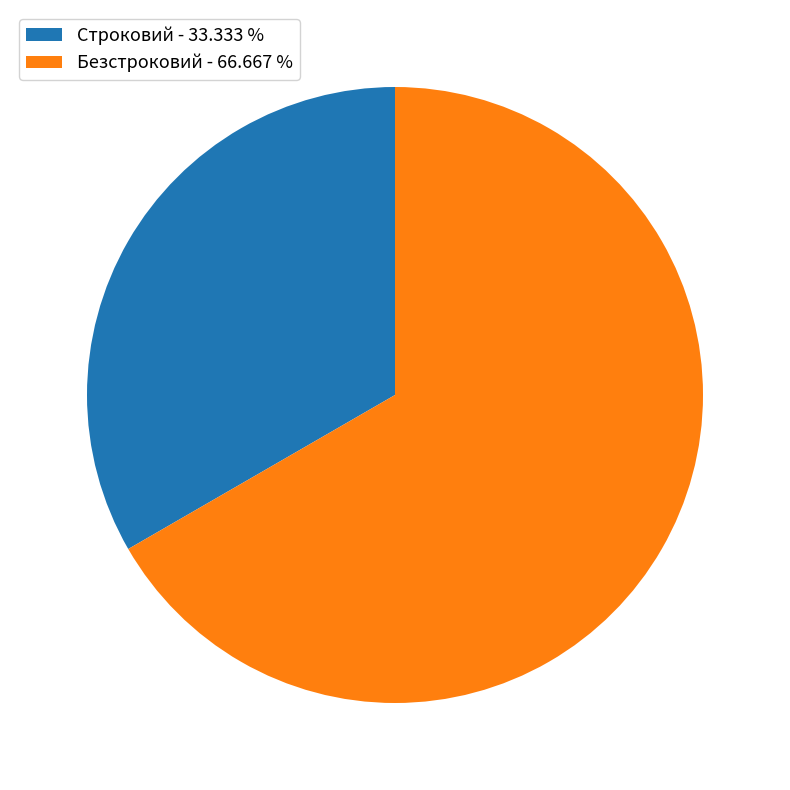

Does Строковий - 33.333 % account for over 50% of the chart?

No